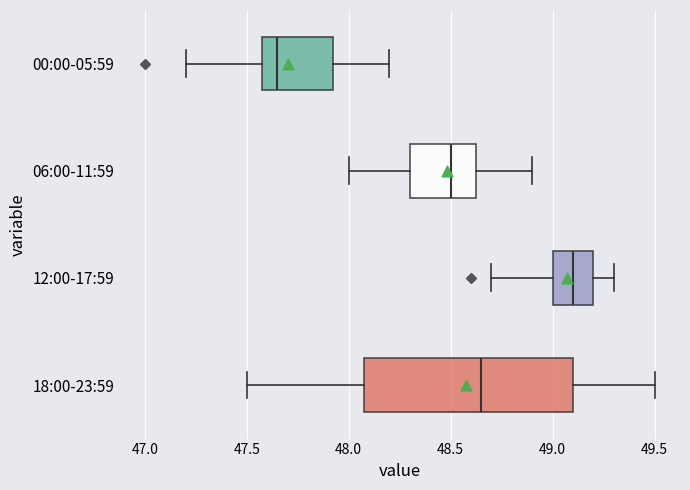

Reading bottom to top, transcribe this box plot: for each box, give where its median line is, the range the box spans, and where its two whiskers end, as read against the x-axis. The values are not printed on the chart, so give them approximately, as read against the axis.

18:00-23:59: median 48.65, box 48.10 to 49.10, whiskers 47.50 to 49.50
12:00-17:59: median 49.10, box 49.00 to 49.20, whiskers 48.70 to 49.30
06:00-11:59: median 48.50, box 48.30 to 48.65, whiskers 48.00 to 48.90
00:00-05:59: median 47.65, box 47.60 to 47.95, whiskers 47.20 to 48.20